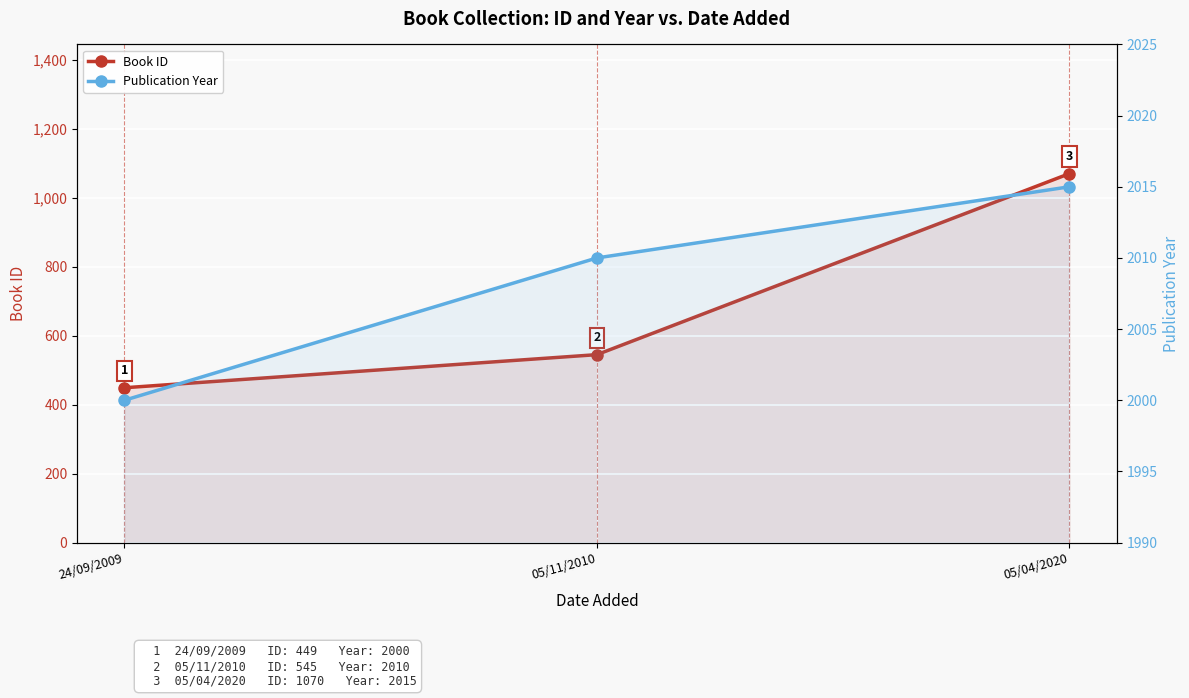

Which series has the largest total across all categories?

Publication Year